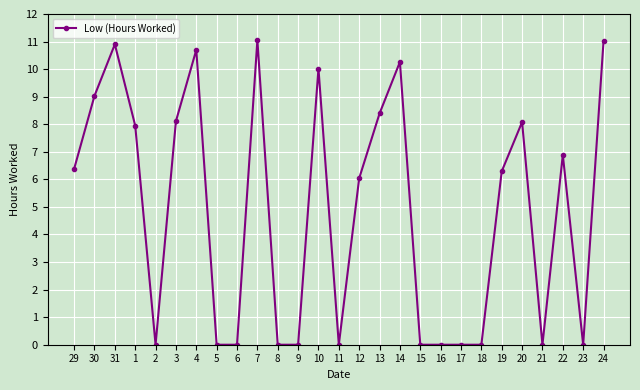

True or false: there are more than 0 points higher than both neighbors.

True